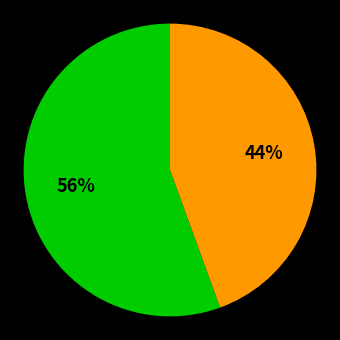

How many slices are in this pie chart?

2